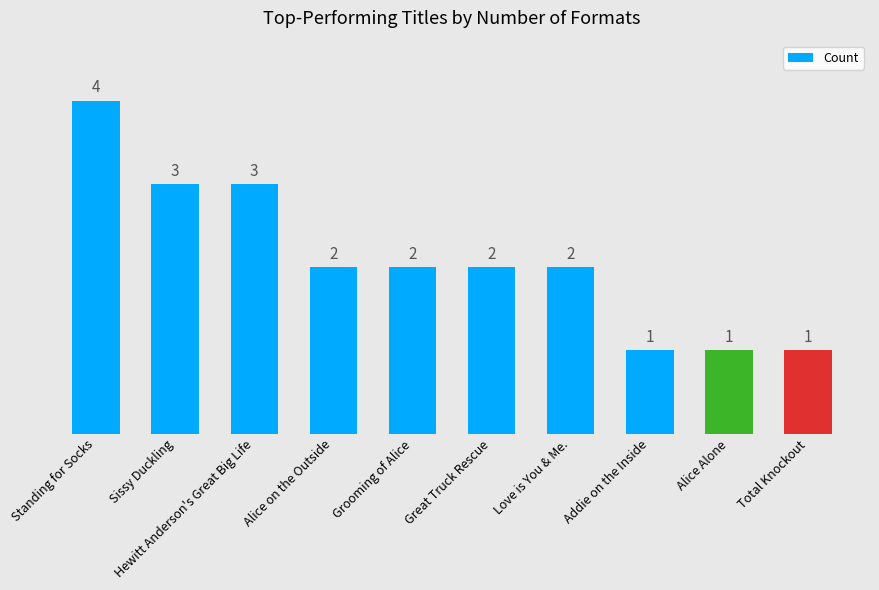

The value at Alice Alone is 2. True or false?

False